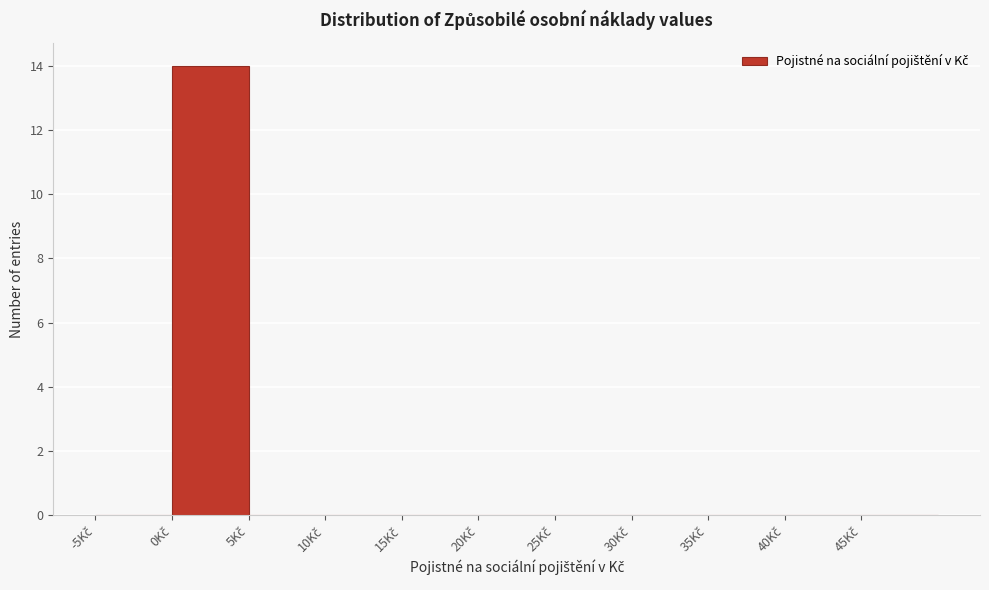

Over which range of the x-axis is the bar tallest?

0 to 5